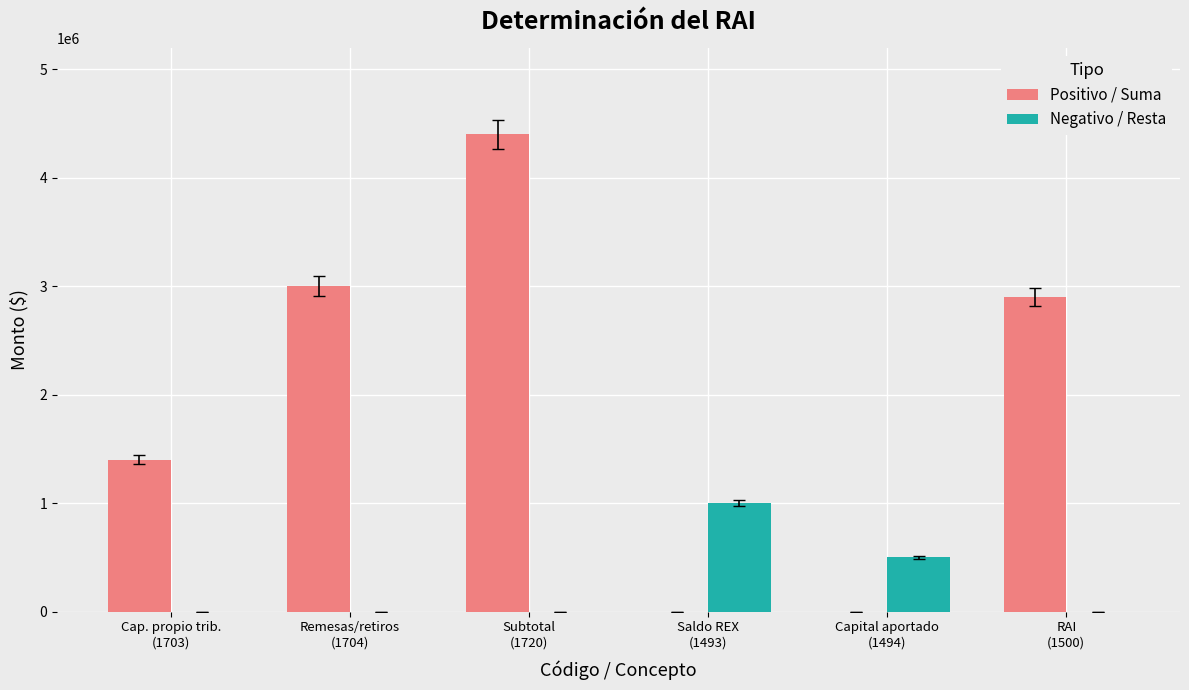

True or false: Positivo / Suma has a value of 3000000 at Remesas/retiros
(1704).

True